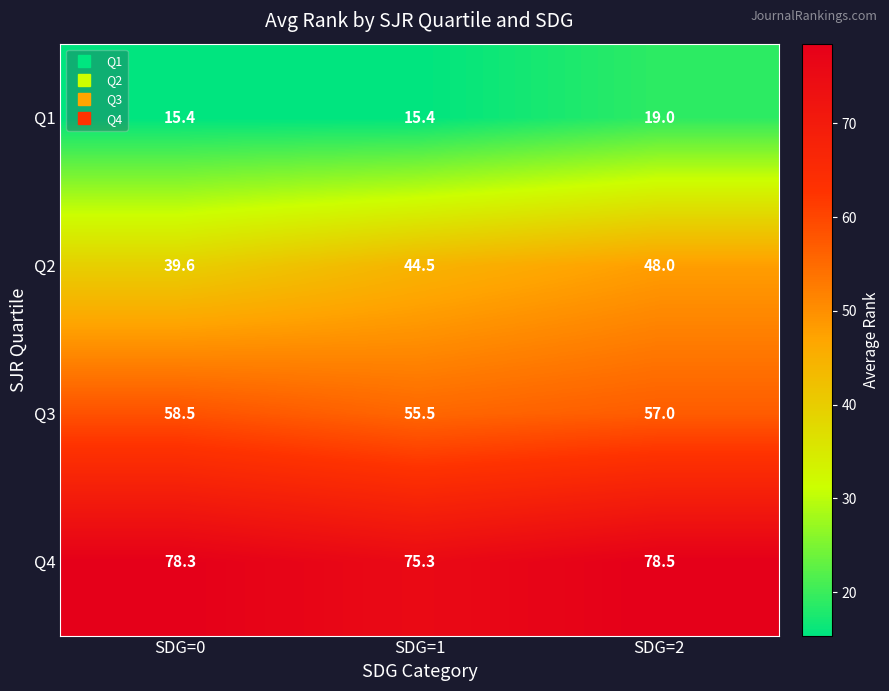

Reading left to right, extract all data points from this chart.

Q1: SDG=0=15.4	SDG=1=15.4	SDG=2=19.0
Q2: SDG=0=39.6	SDG=1=44.5	SDG=2=48.0
Q3: SDG=0=58.5	SDG=1=55.5	SDG=2=57.0
Q4: SDG=0=78.3	SDG=1=75.3	SDG=2=78.5